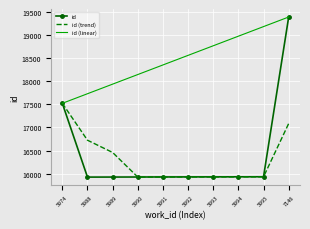

What is the difference between the maximum and minimum values in the id series?

3476.0